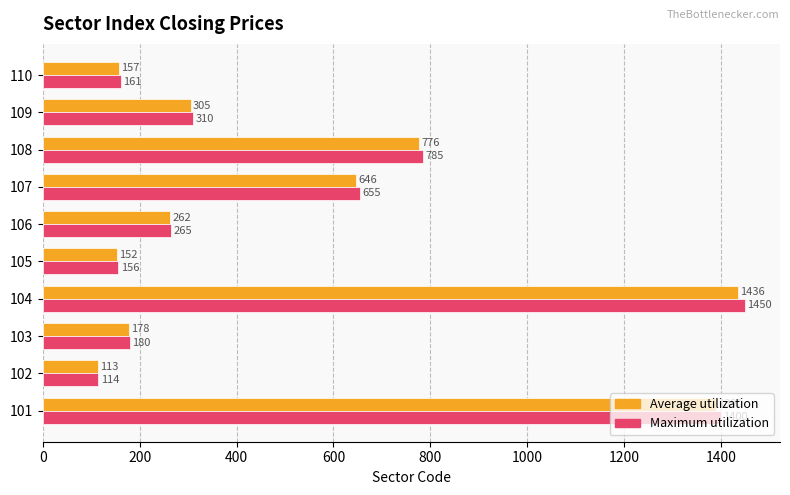

Is it true that Maximum utilization equals 230 at 105?

False